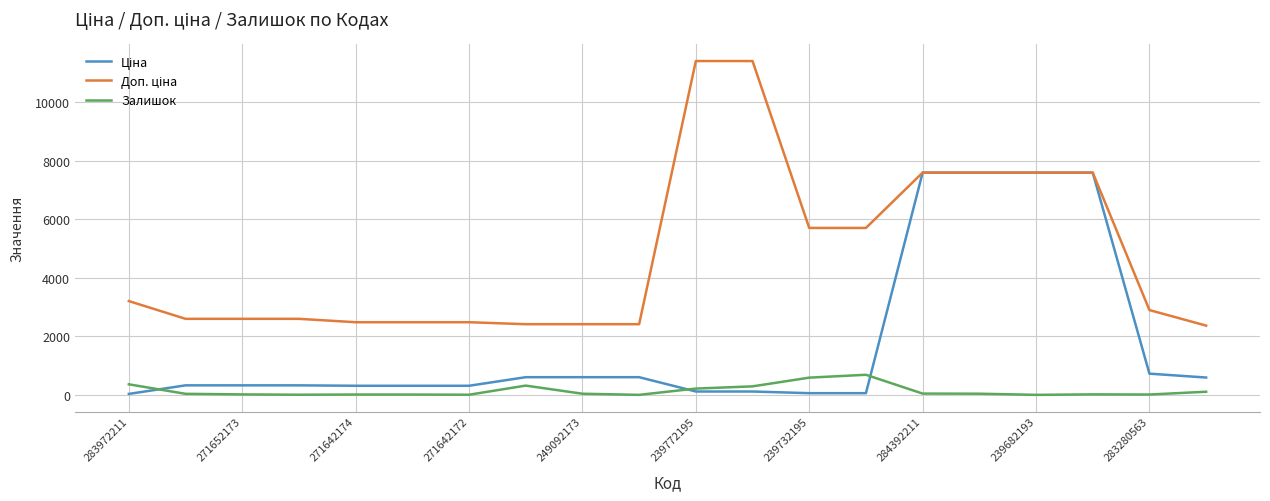

How many lines are shown in the chart?

3